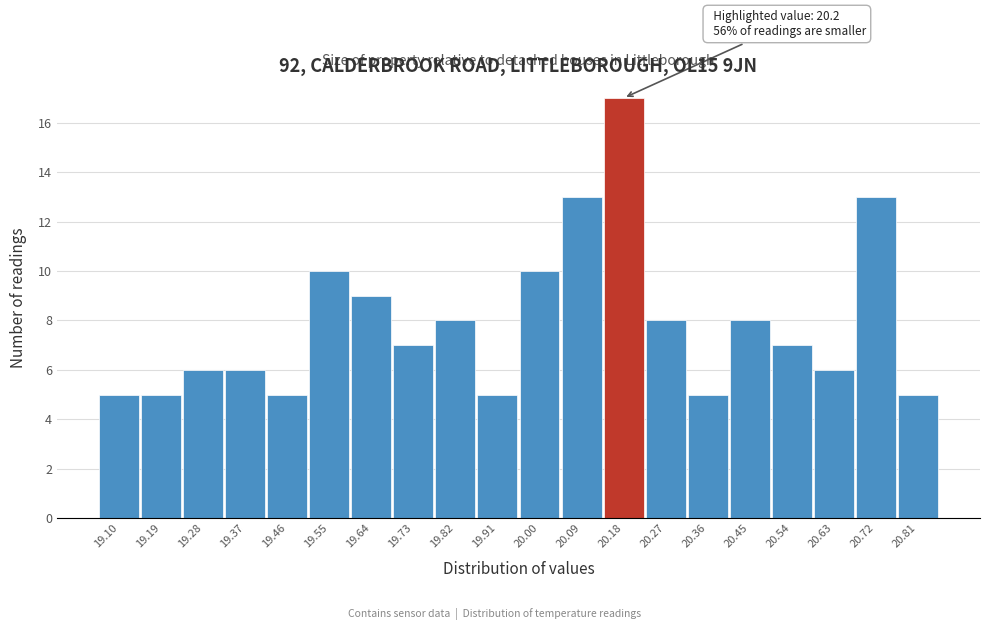

Reading left to right, transcribe all the data shown in this chart.

5	5	6	6	5	10	9	7	8	5	10	13	17	8	5	8	7	6	13	5